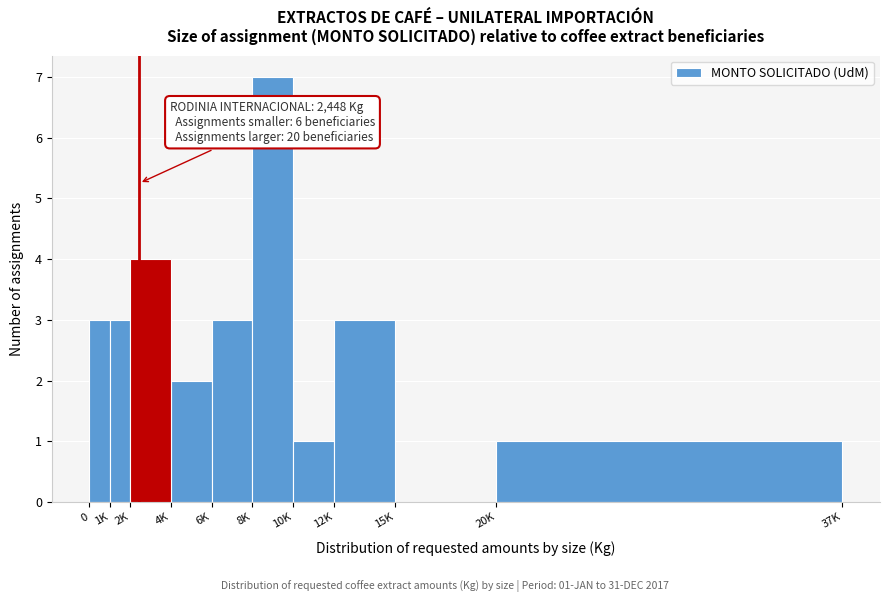

Reading left to right, transcribe all the data shown in this chart.

0=3	1K=3	2K=4	4K=2	6K=3	8K=7	10K=1	12K=3	15K=0	20K=1